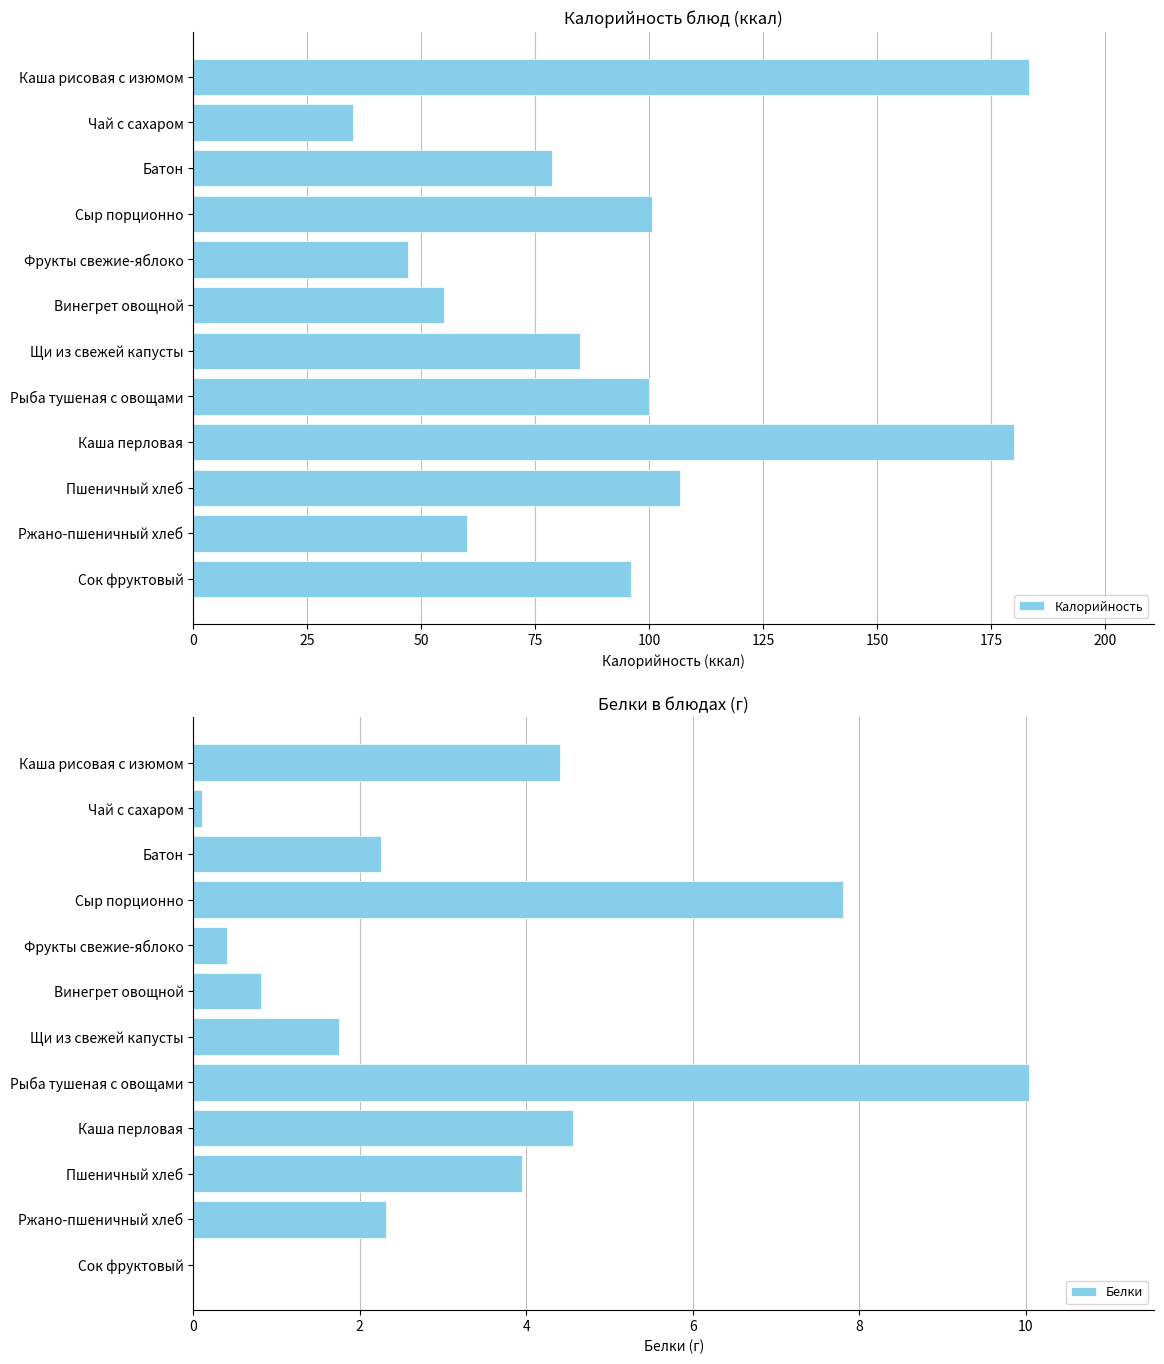

How many groups of bars are there?

12